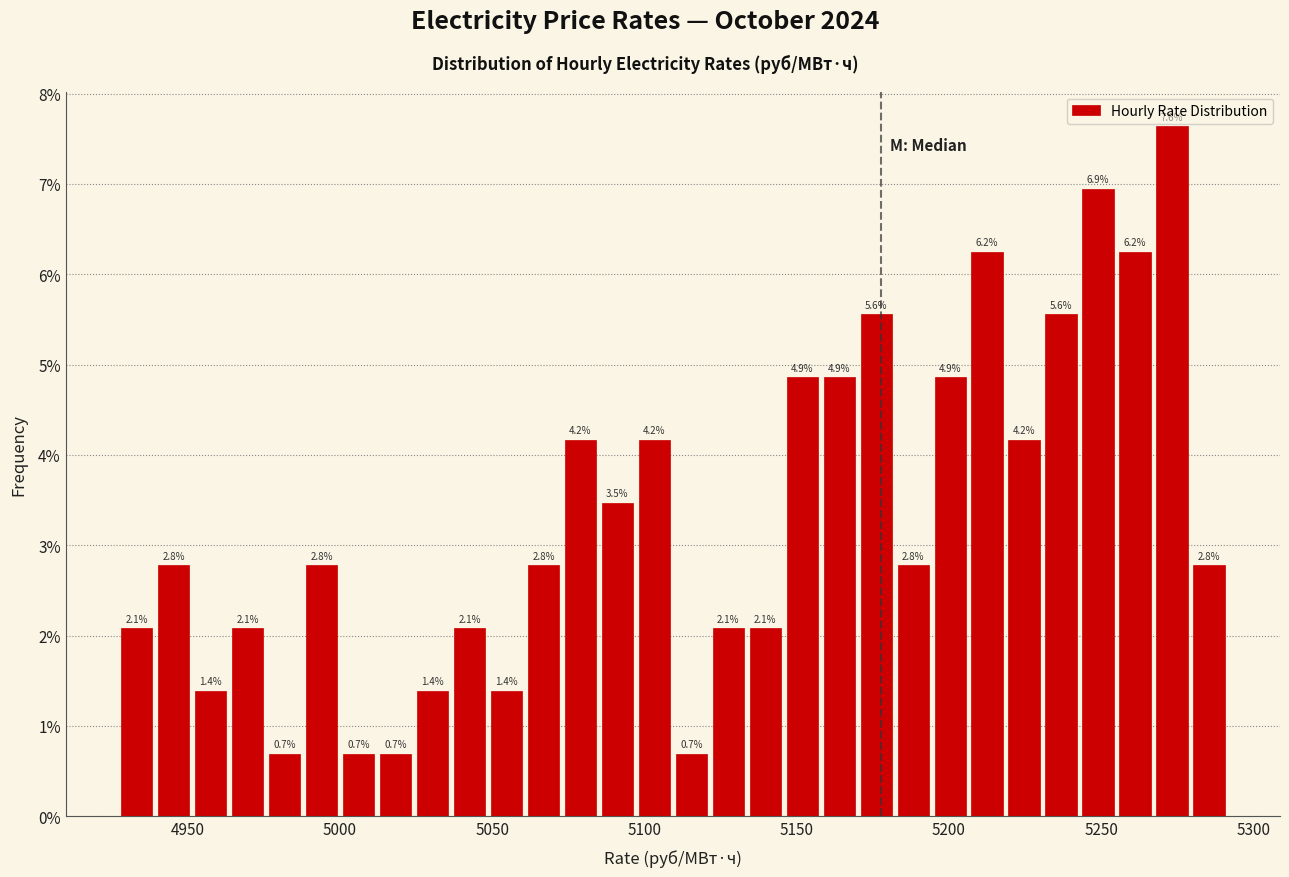

Read against the x-axis, roughly where is the centre of the tallest bar?

5275